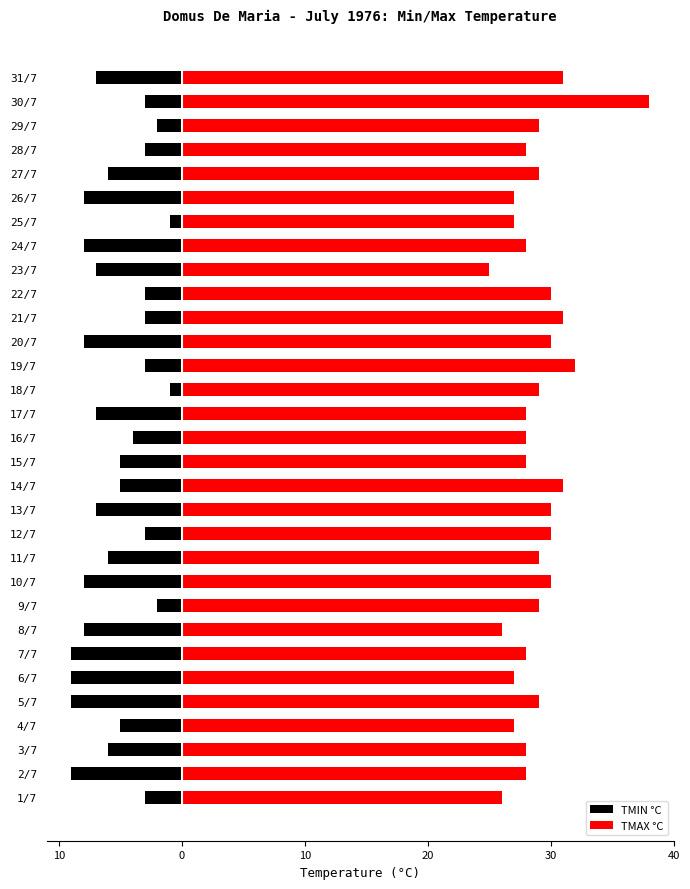

Reading left to right, list all the values displayed in this chart.

TMIN °C: -3	-9	-6	-5	-9	-9	-9	-8	-2	-8	-6	-3	-7	-5	-5	-4	-7	-1	-3	-8	-3	-3	-7	-8	-1	-8	-6	-3	-2	-3	-7
TMAX °C: 26	28	28	27	29	27	28	26	29	30	29	30	30	31	28	28	28	29	32	30	31	30	25	28	27	27	29	28	29	38	31